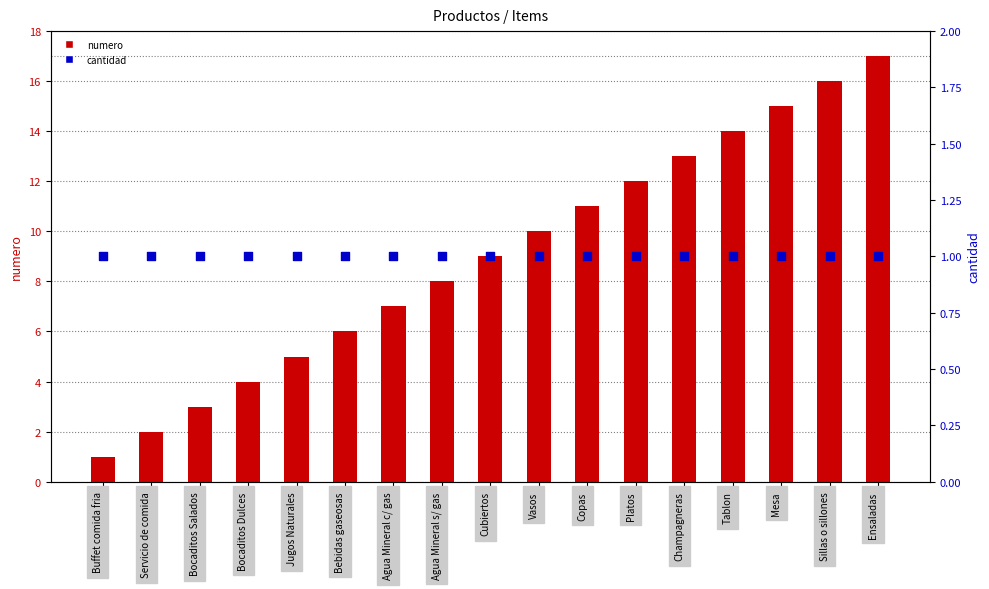

What are all the series names shown in the legend?

numero, cantidad